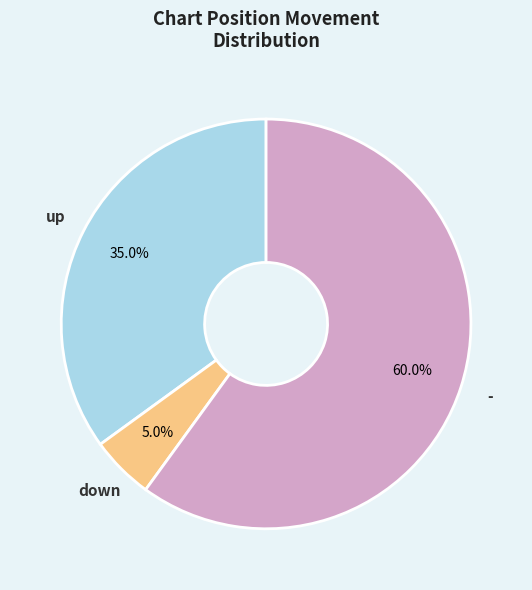

True or false: up accounts for 13% of the total.

False